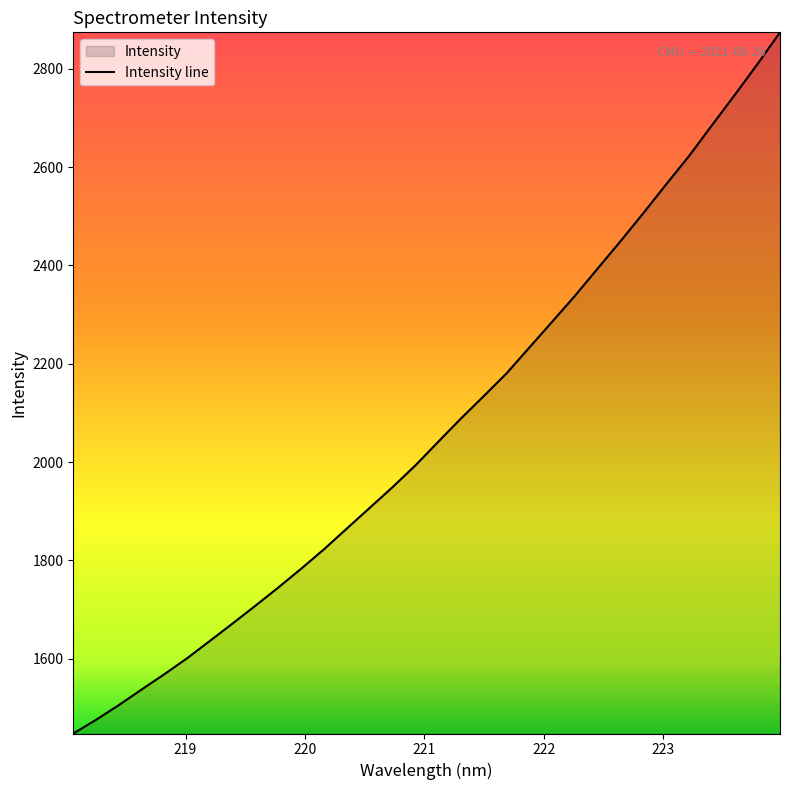

Does the chart display data point markers on the line(s)?

No